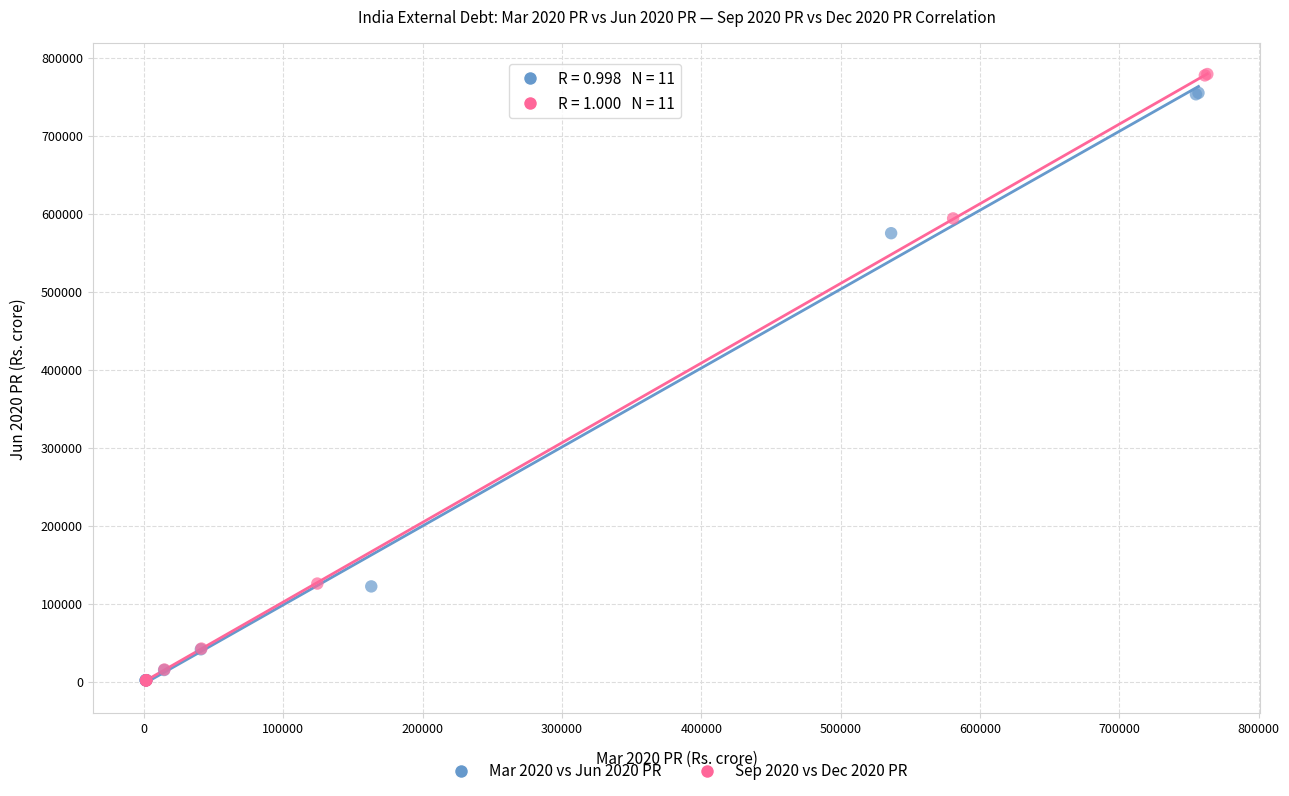

Which series has the largest Y range (max minus min)?

Sep 2020 vs Dec 2020 PR